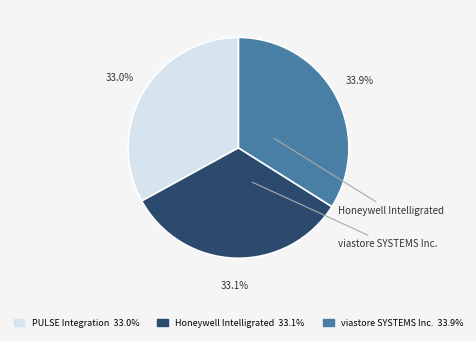

True or false: Honeywell Intelligrated accounts for 33% of the total.

True